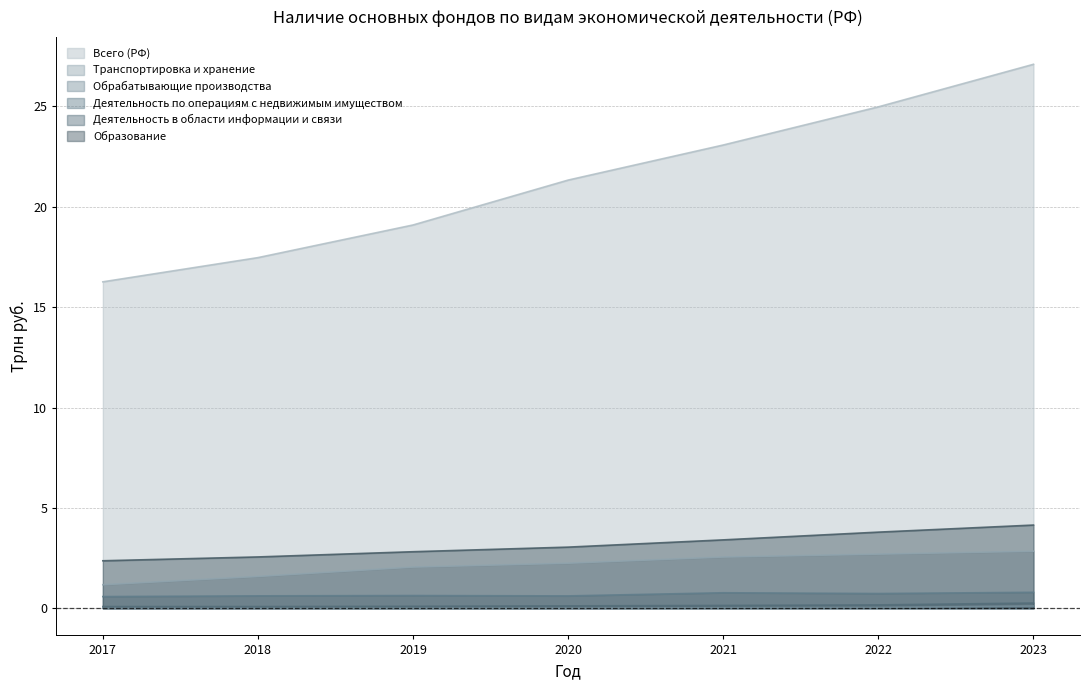

The value of Всего (РФ) at 2022 is 5.0. True or false?

False